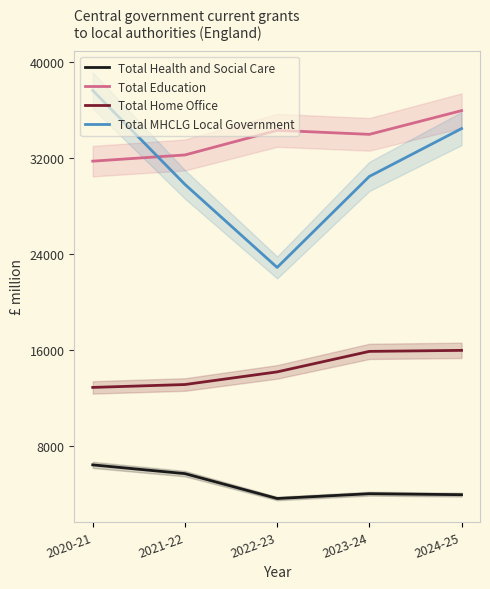

Which has a higher value, 2022-23 or 2023-24?

2023-24